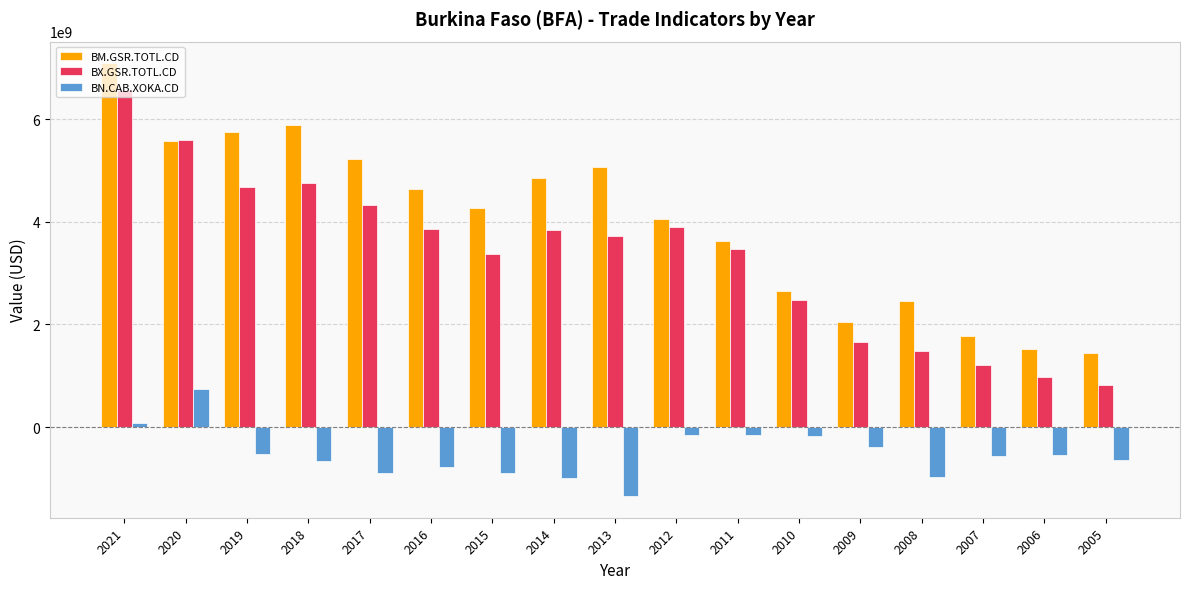

What is the difference between the maximum and second lowest values in the BX.GSR.TOTL.CD series?

5598232739.7